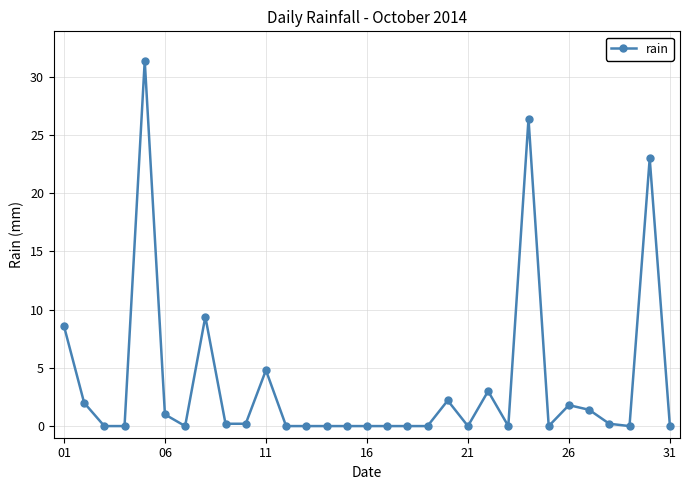

True or false: there are more than 1 points higher than both neighbors.

True